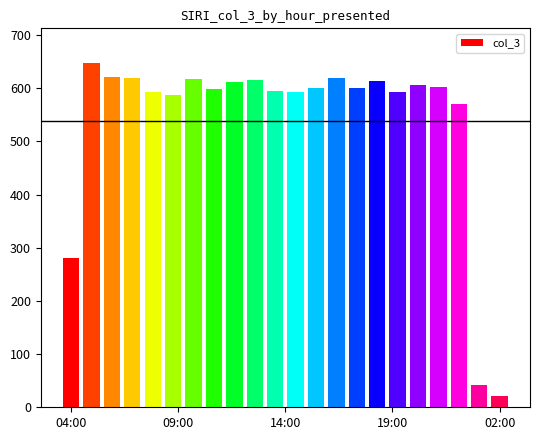

What is the smallest value displayed?

21